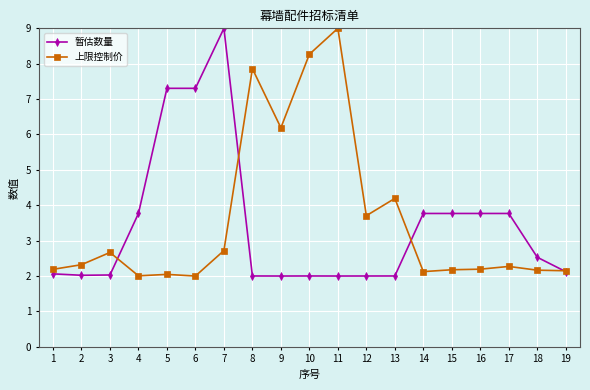

True or false: 上限控制价 has more than 1 points higher than both neighbors.

True